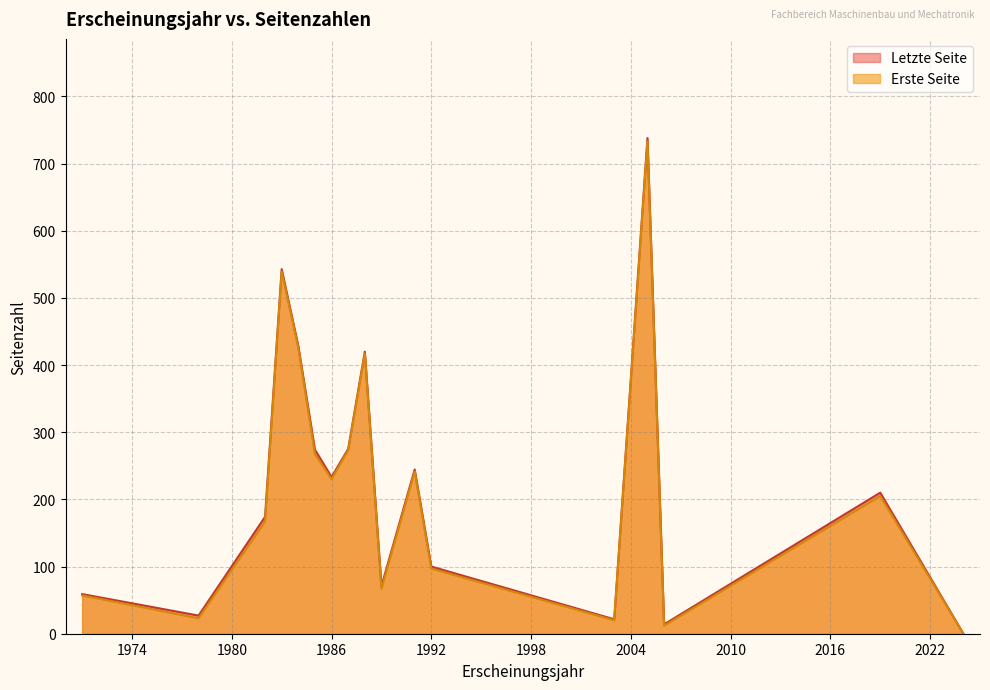

What is the maximum value shown in the chart?

738.0